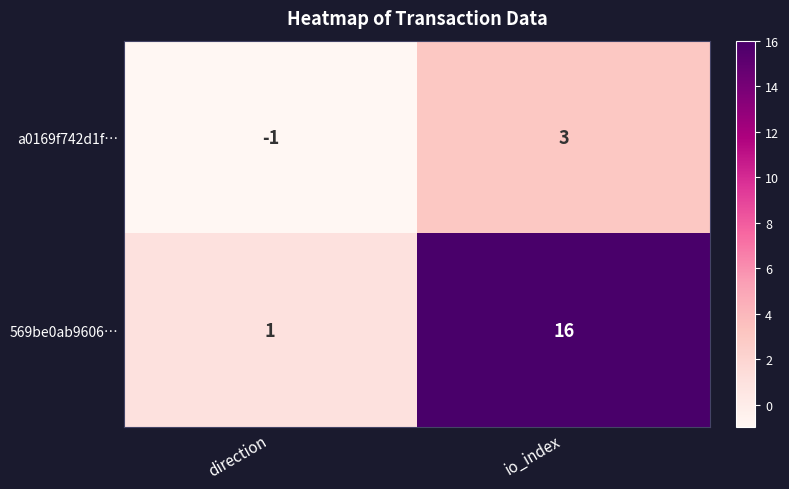

Reading right to left, list all the values displayed in this chart.

a0169f742d1f…: io_index=3	direction=-1
569be0ab9606…: io_index=16	direction=1